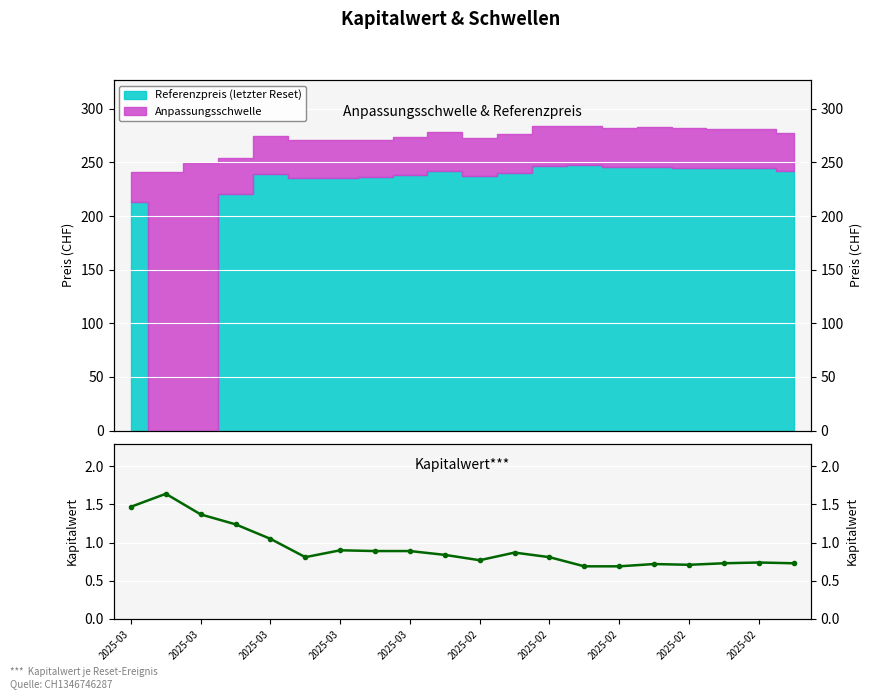

Where is the data nearest to the value 1?

2025-03